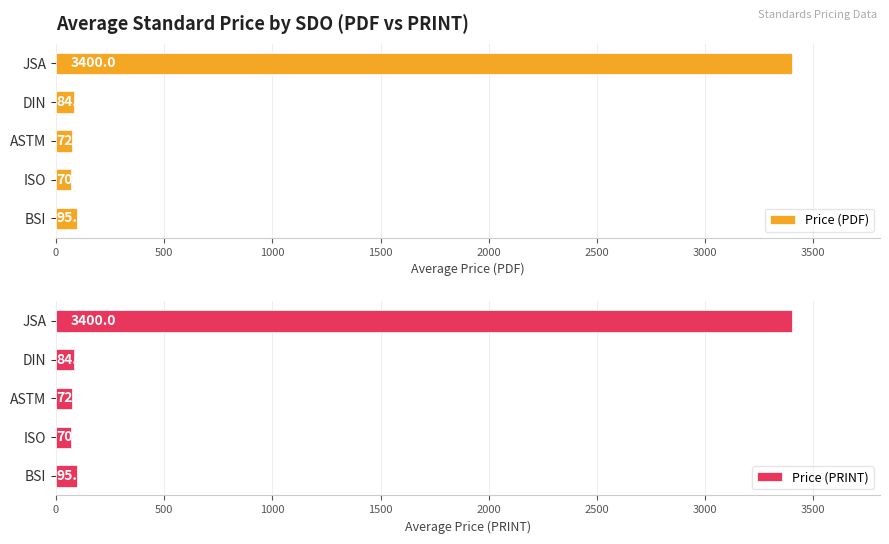

What are all the series names shown in the legend?

Price (PDF), Price (PRINT)